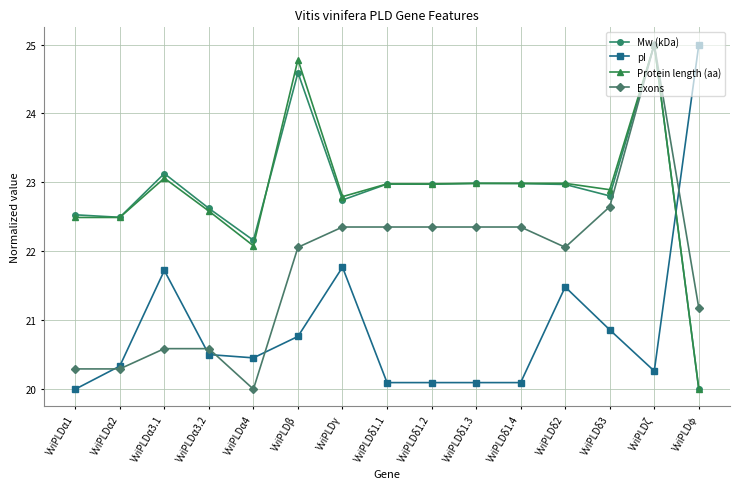

Where does the Mw (kDa) series first go above 22?

VviPLDα1